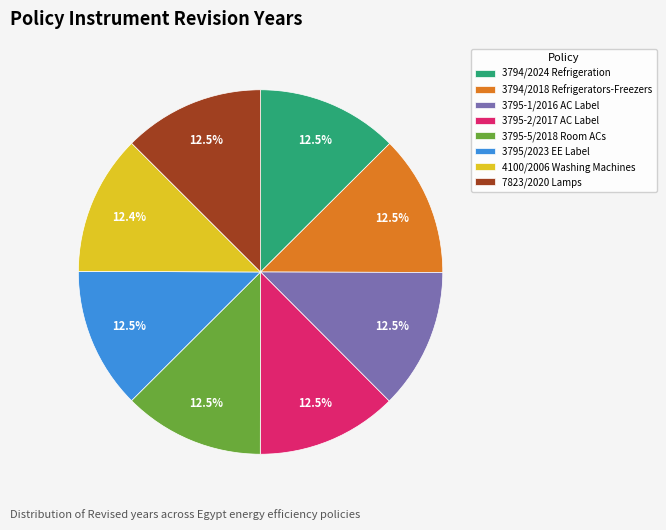

Is the sum of 3794/2018 Refrigerators-Freezers and 4100/2006 Washing Machines greater than half?

No